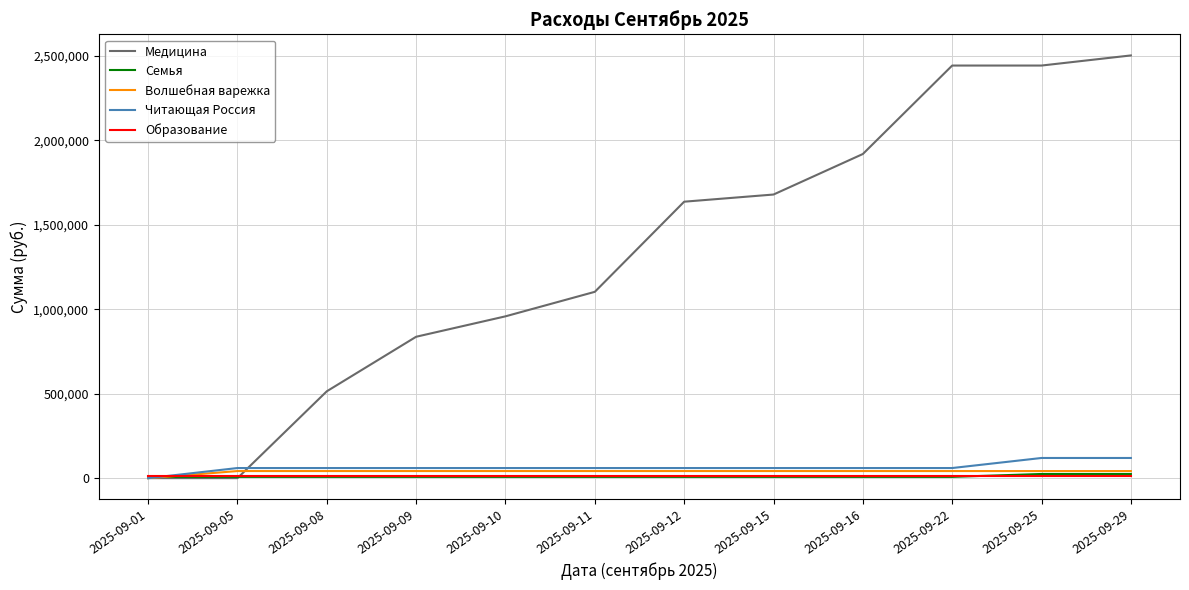

The value of Медицина at 2025-09-09 is 837512.6. True or false?

True